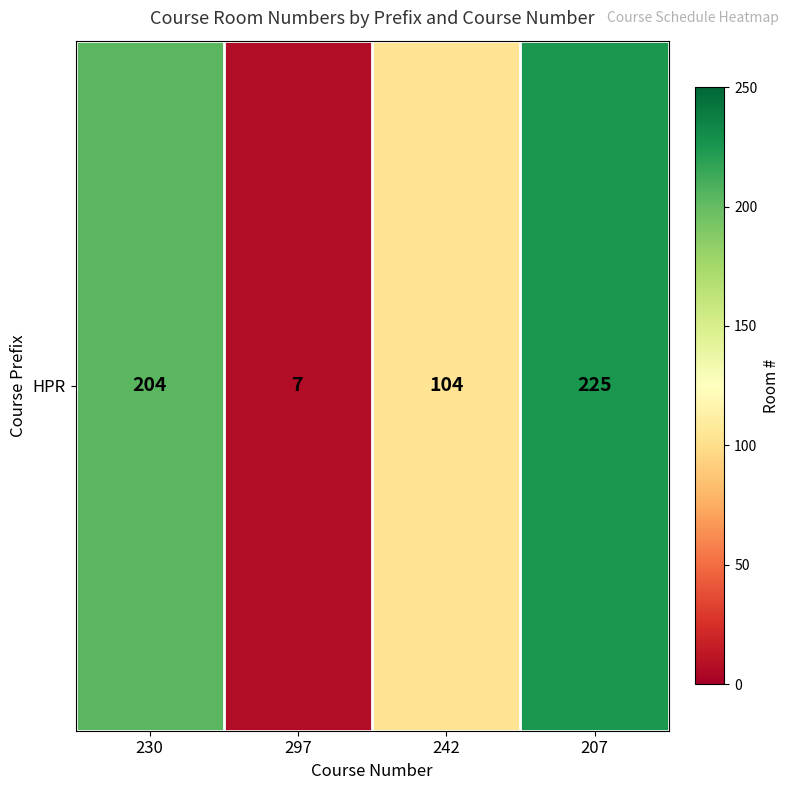

How many data points are above 204?

1